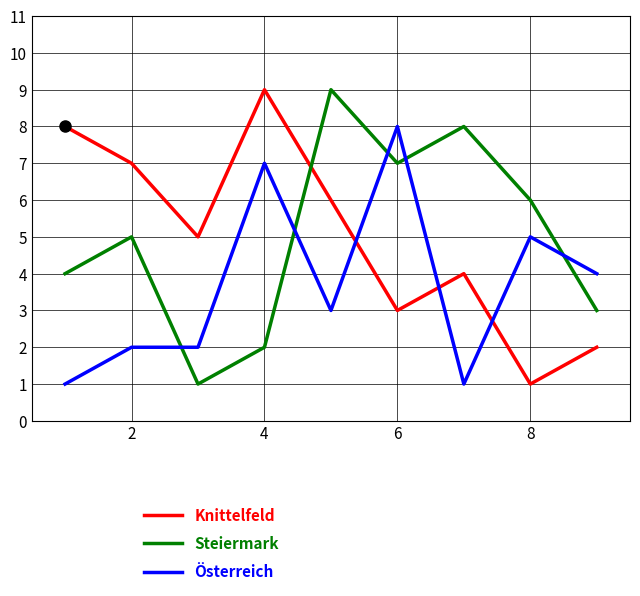

What is the maximum value shown in the chart?

9